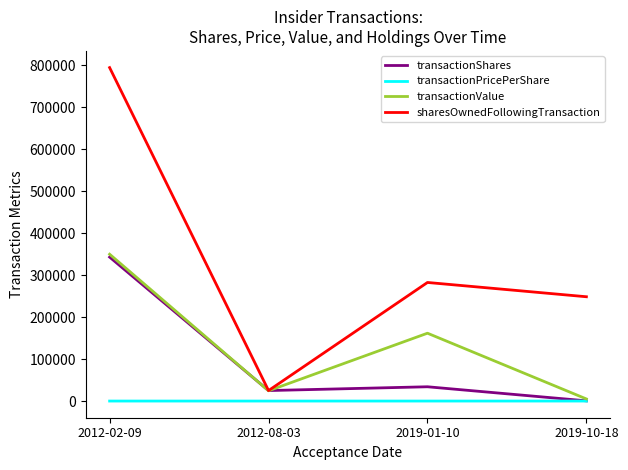

What is the lowest value of the transactionPricePerShare series?

1.0